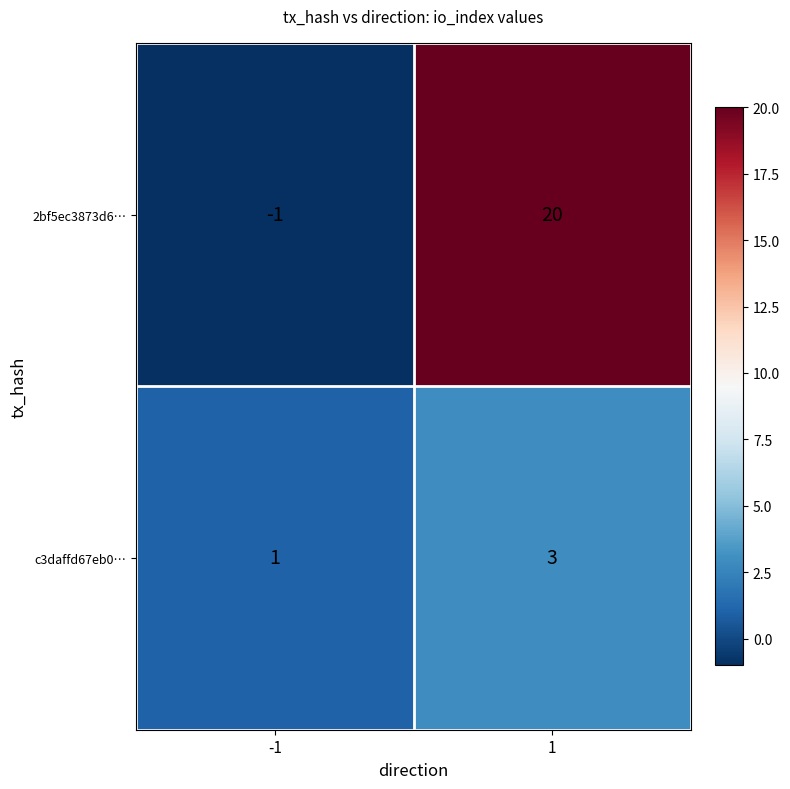

Which series has the widest spread of values?

2bf5ec3873d6…